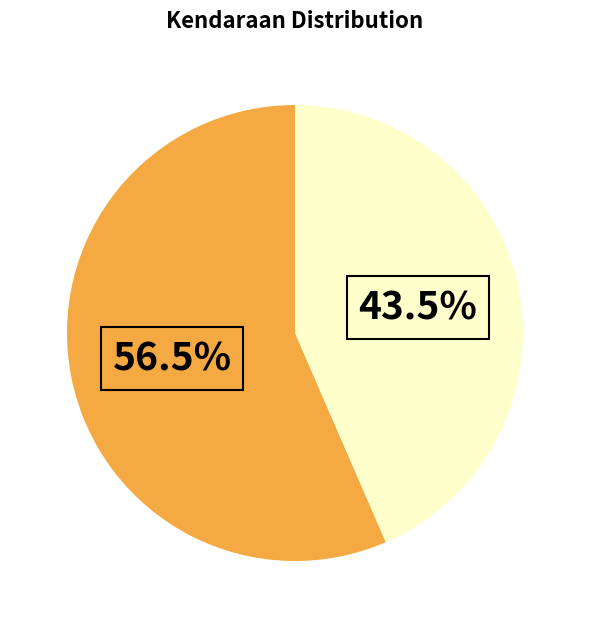

How many segments does this pie chart have?

2